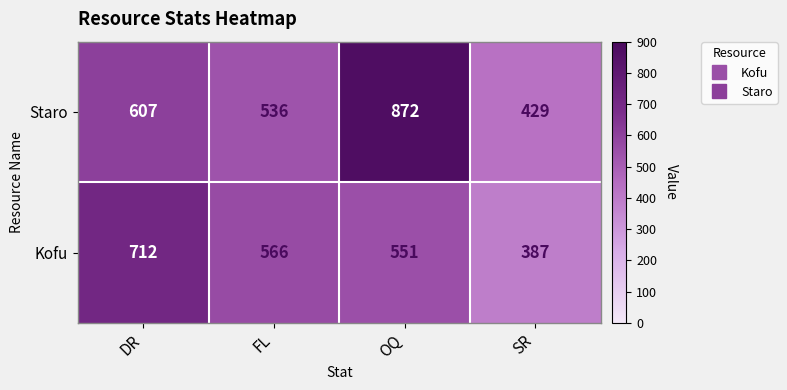

List the series in order of their peak value, highest first.

Staro, Kofu